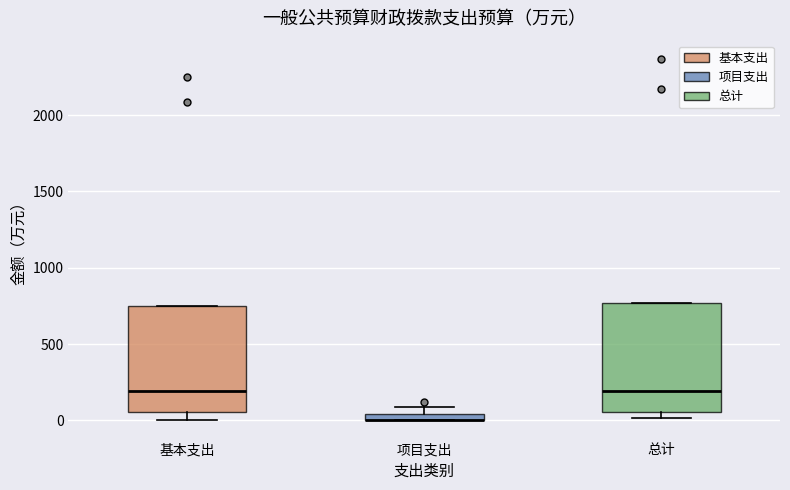

Where does the median line of the box for 基本支出 sit on the y-axis? The values are not printed on the chart, so give them approximately, as read against the axis.

200